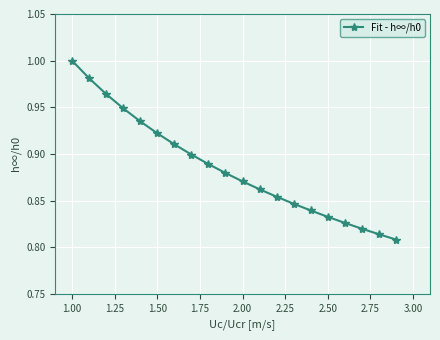

What is the sum of all values?

17.7